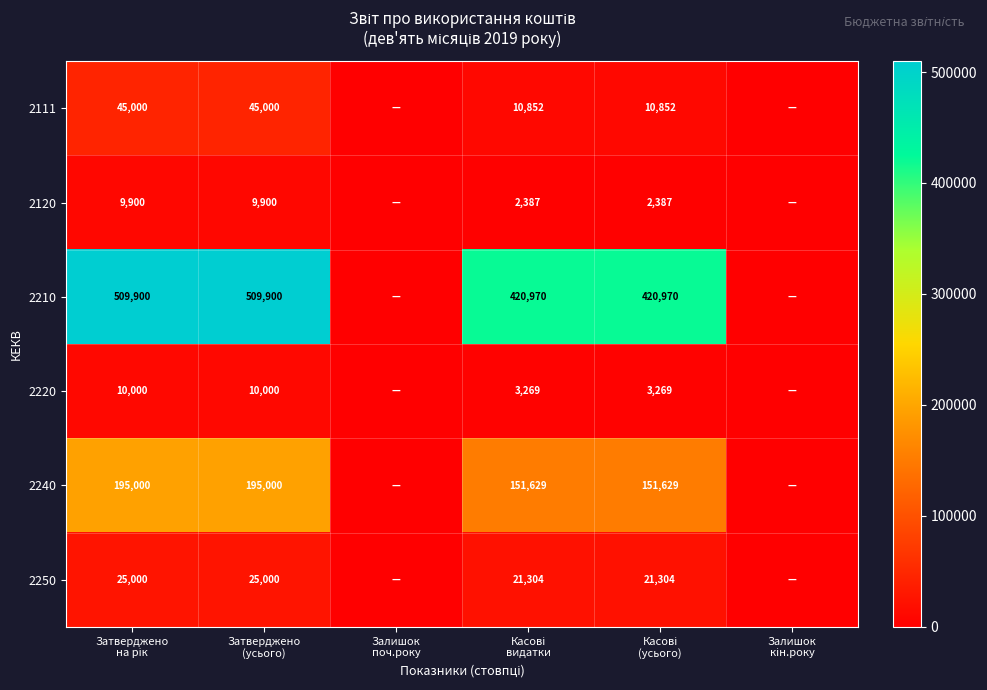

List the series in order of their peak value, highest first.

2210, 2240, 2111, 2250, 2220, 2120